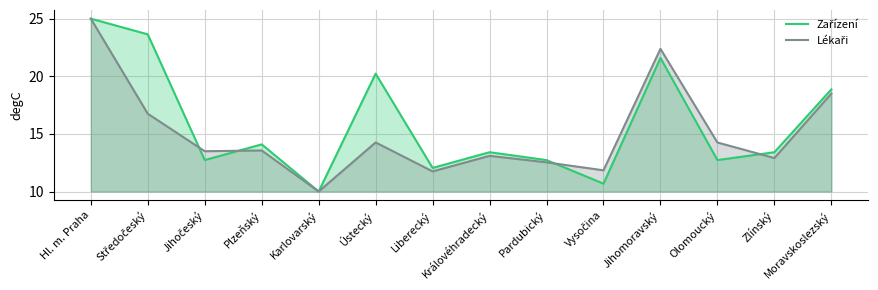

List the series in order of their peak value, highest first.

Zařízení, Lékaři